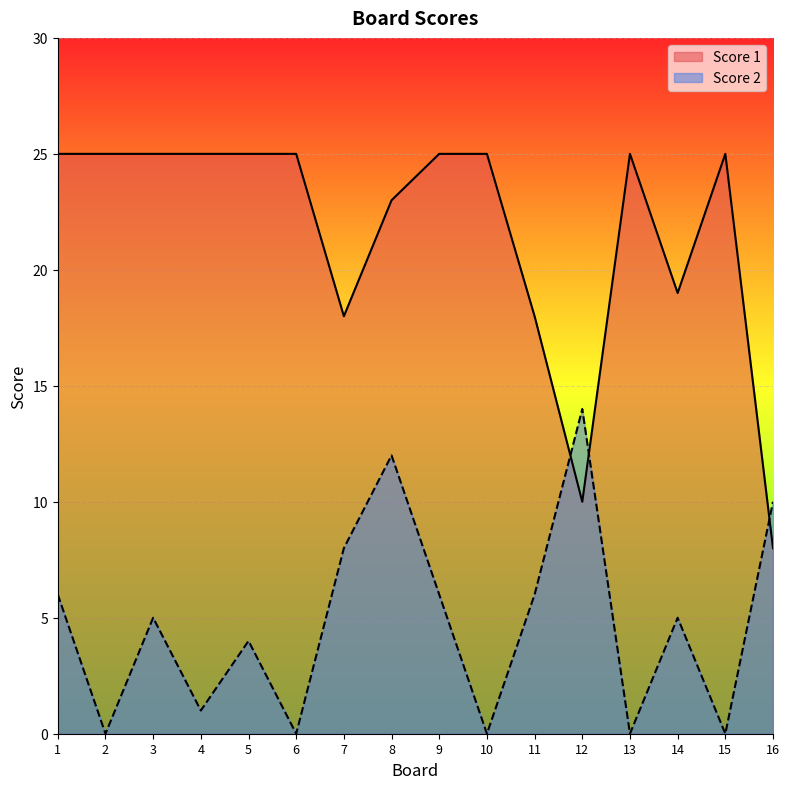

What are all the series names shown in the legend?

Score 1, Score 2